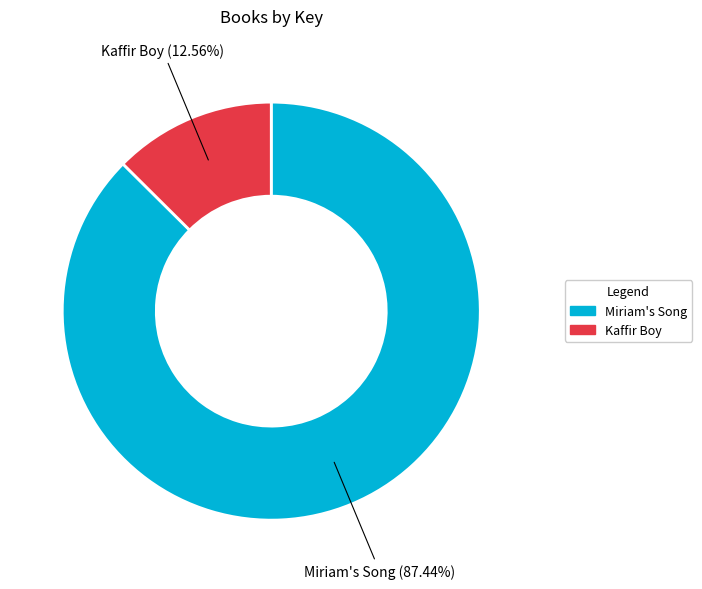

How many slices are in this pie chart?

2